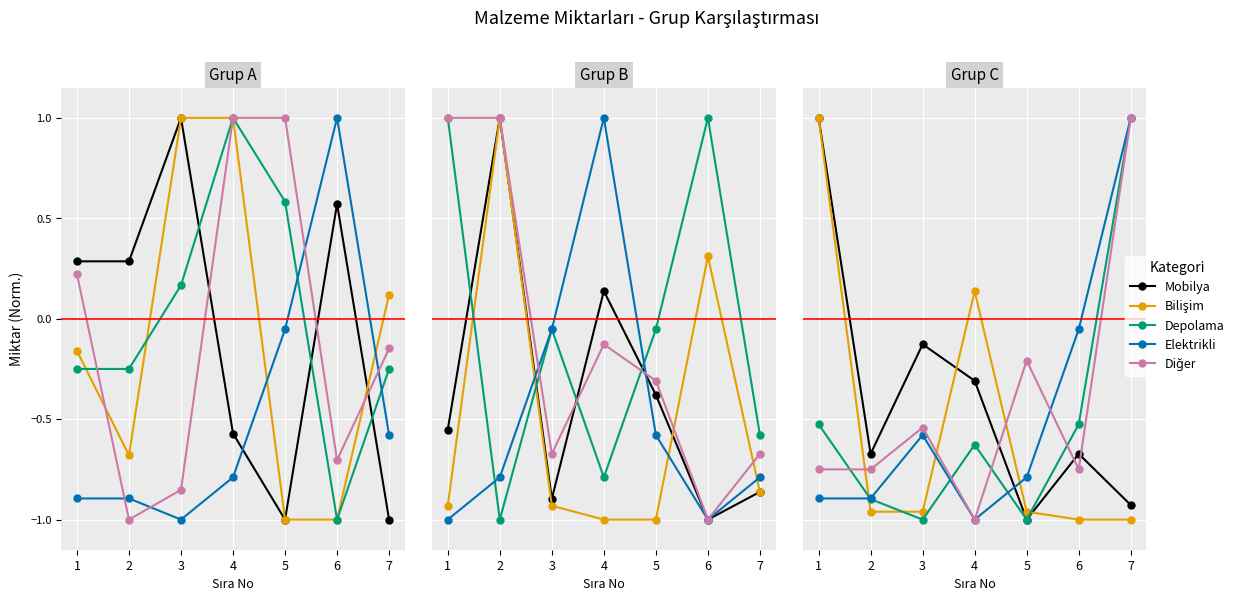

What is the difference between the Elektrikli values at 3 and 4?

0.4